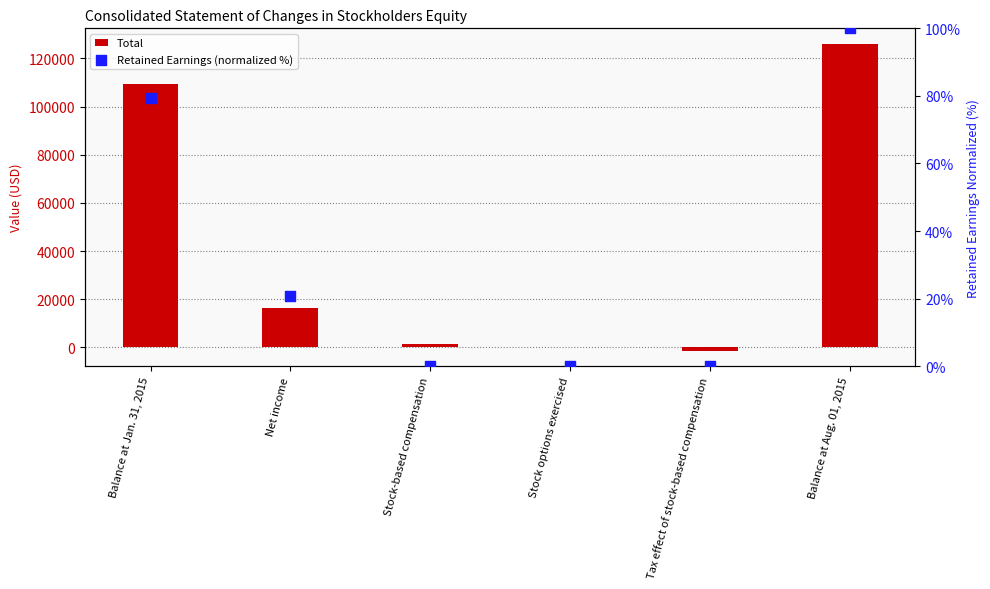

What are all the series names shown in the legend?

Total, Retained Earnings (normalized %)